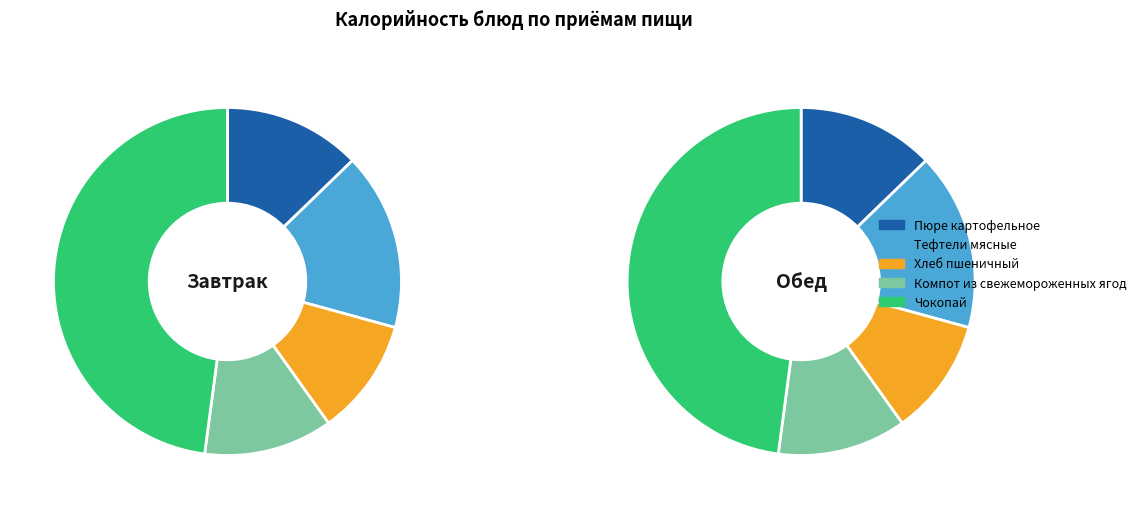

Is it true that Компот из свежемороженных ягод is 12% of the pie?

True